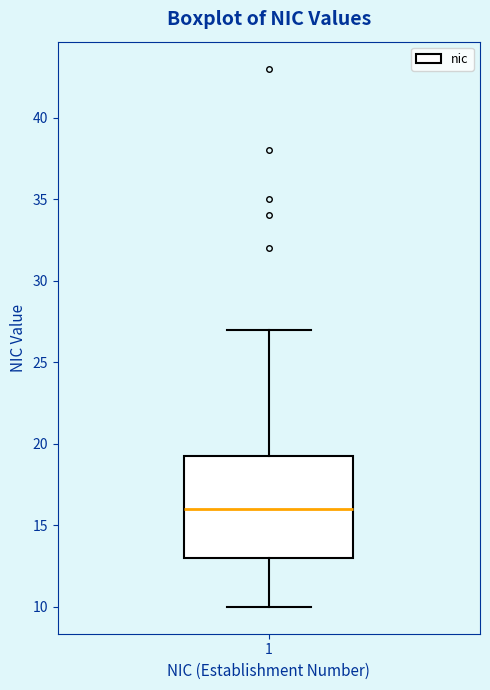

Where does the lower whisker of the box at x = 1 end on the y-axis? The values are not printed on the chart, so give them approximately, as read against the axis.

10.0